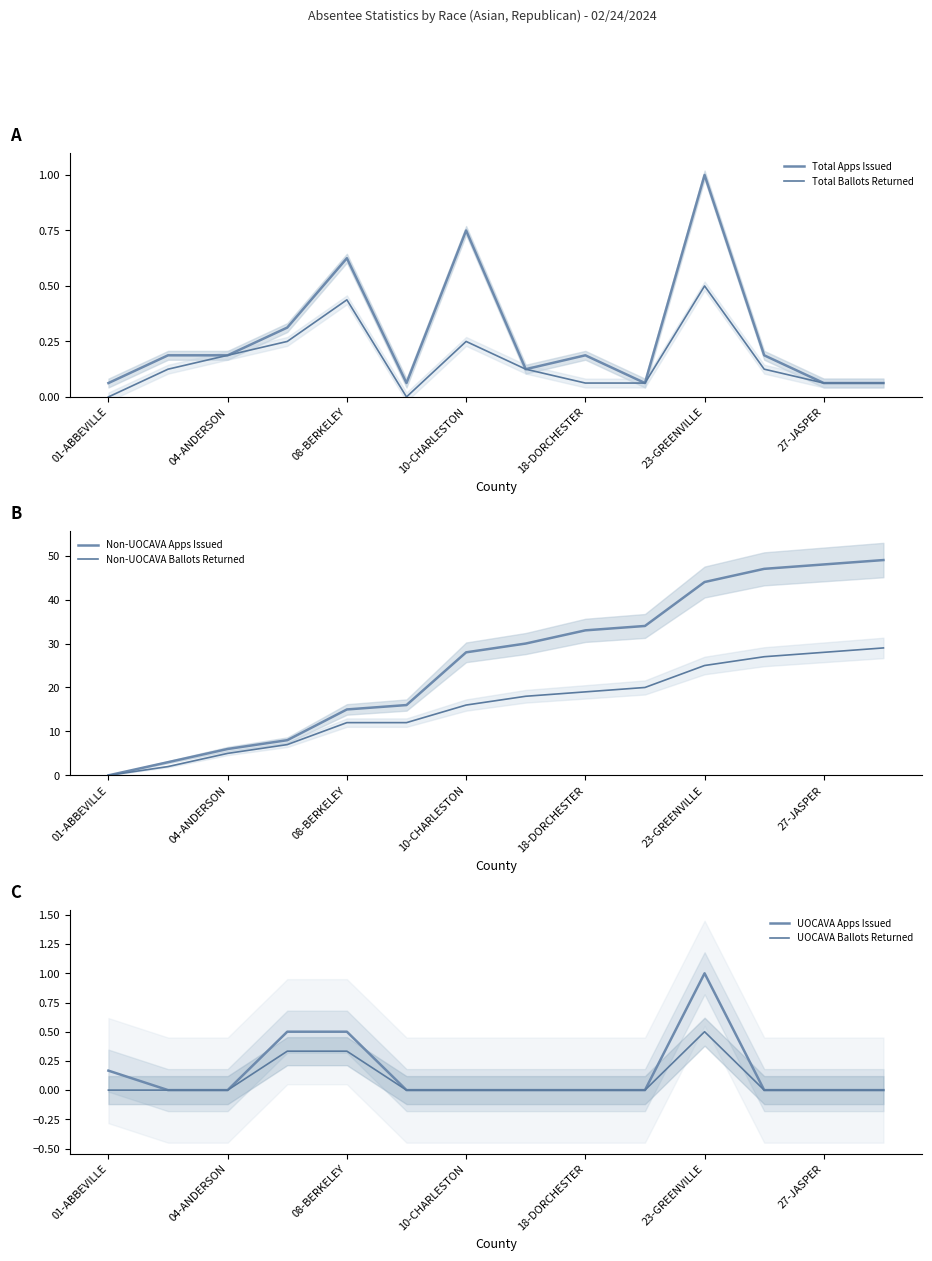

Does the chart have visible grid lines?

No